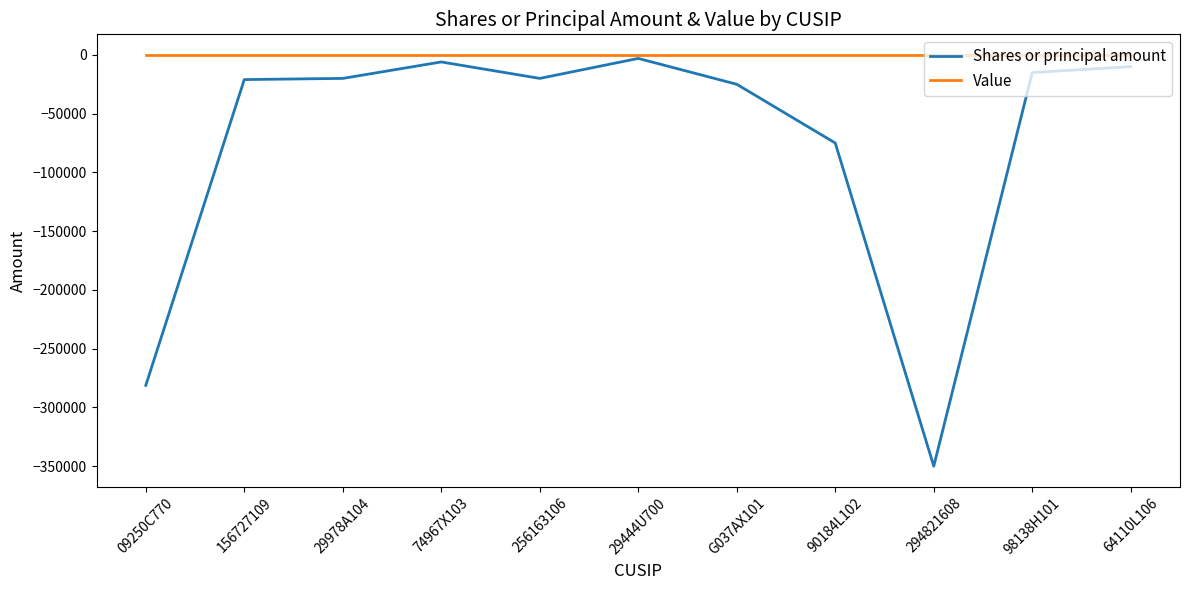

How many lines are shown in the chart?

2